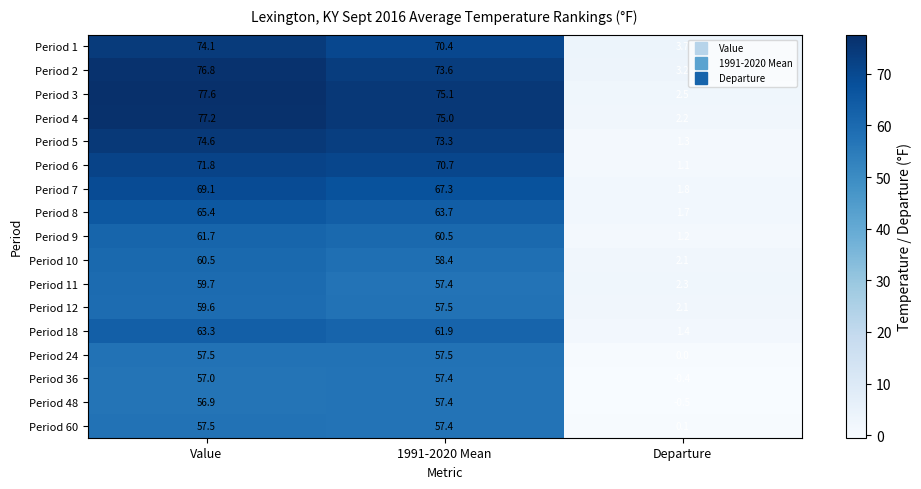

What is the spread (max minus min) of values at Departure?

4.2